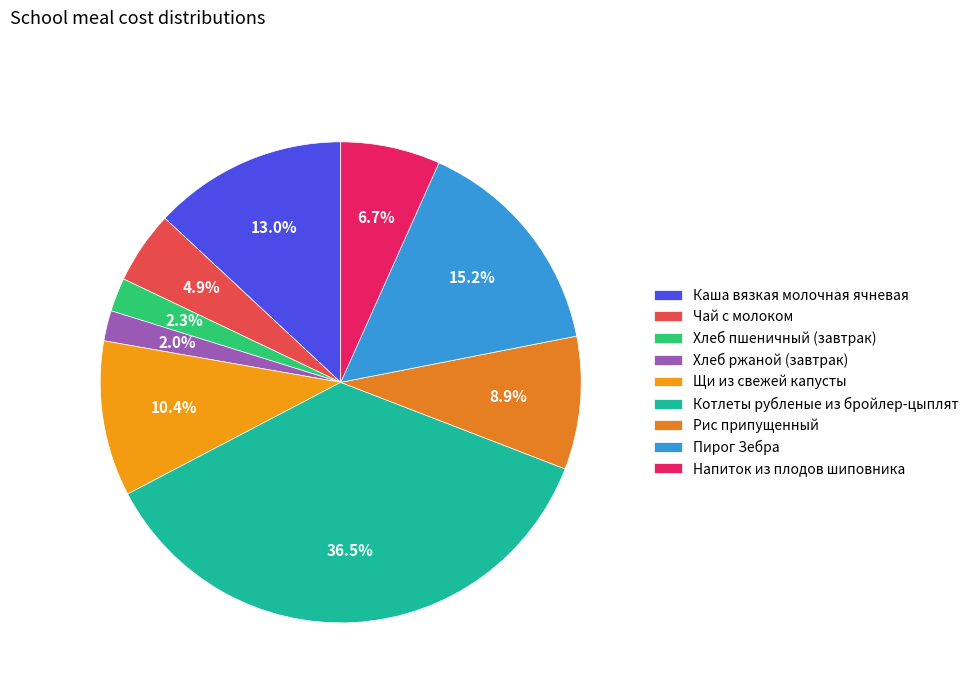

To the nearest percent, what percentage of the pie is Хлеб ржаной (завтрак)?

2%